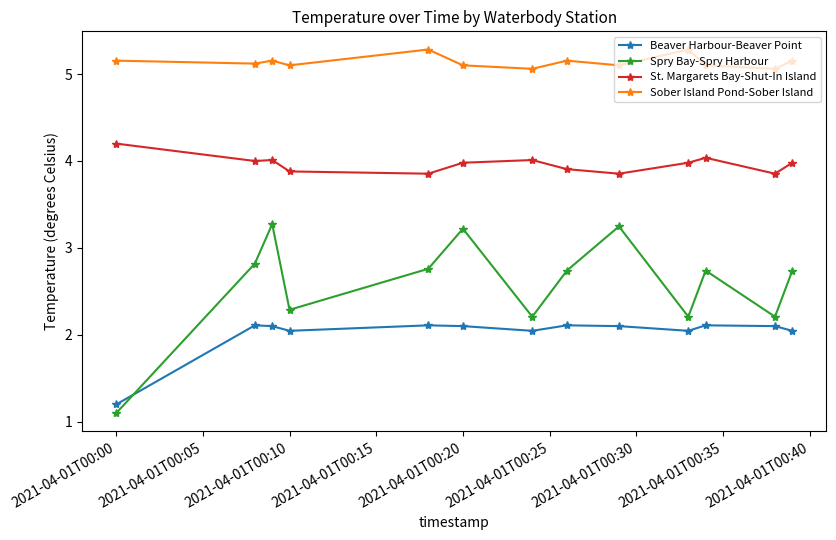

Which series has the largest total across all categories?

Sober Island Pond-Sober Island